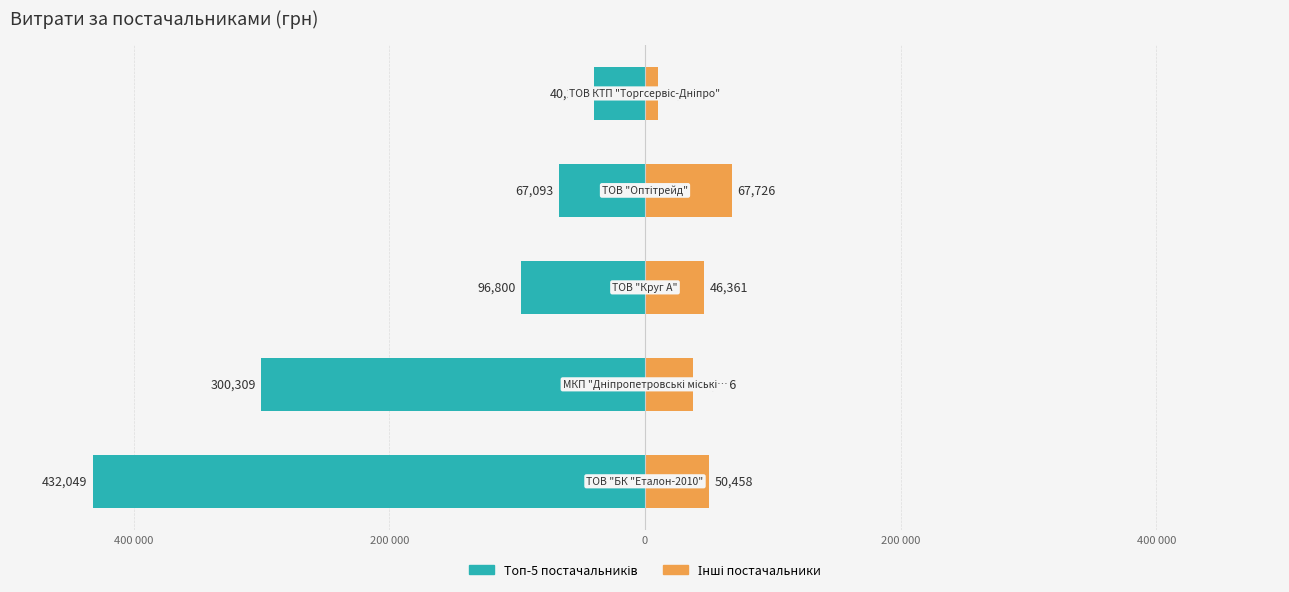

The Топ-5 постачальників series shows -96799.7 at 0. True or false?

True